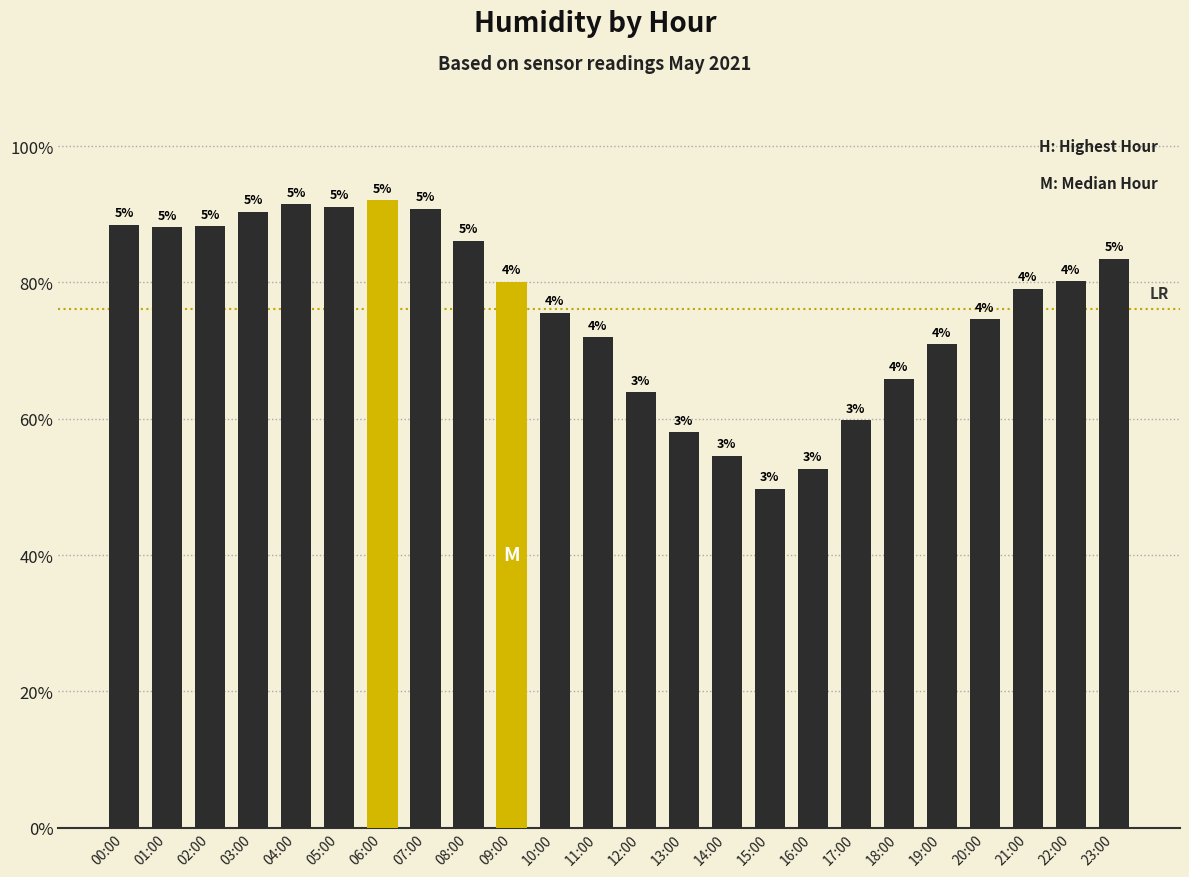

Rank the categories by value from lowest to highest.

15:00, 16:00, 14:00, 13:00, 17:00, 12:00, 18:00, 19:00, 11:00, 20:00, 10:00, 21:00, 09:00, 22:00, 23:00, 08:00, 01:00, 02:00, 00:00, 03:00, 07:00, 05:00, 04:00, 06:00